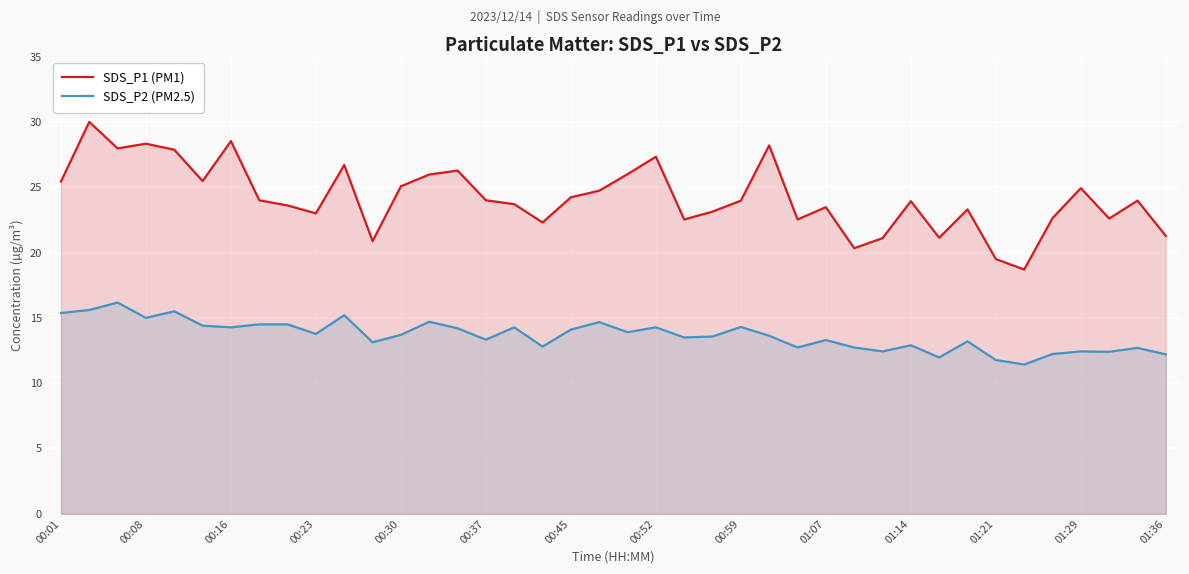

What position from the right is 22?

18